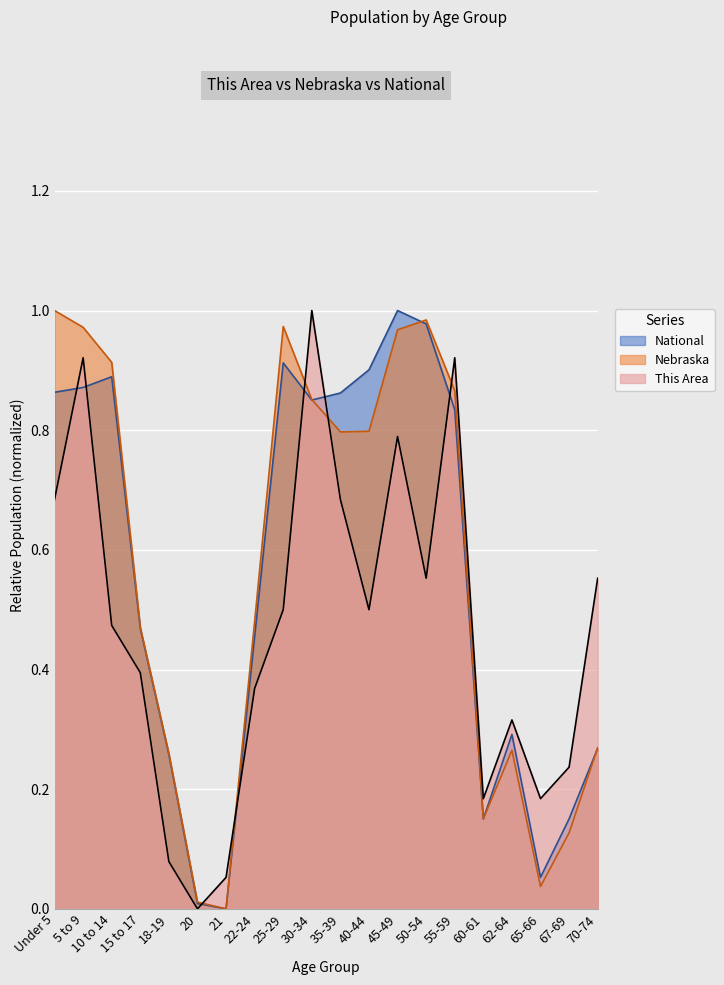

After their last crossing, which series has the higher values: National or Nebraska?

Nebraska